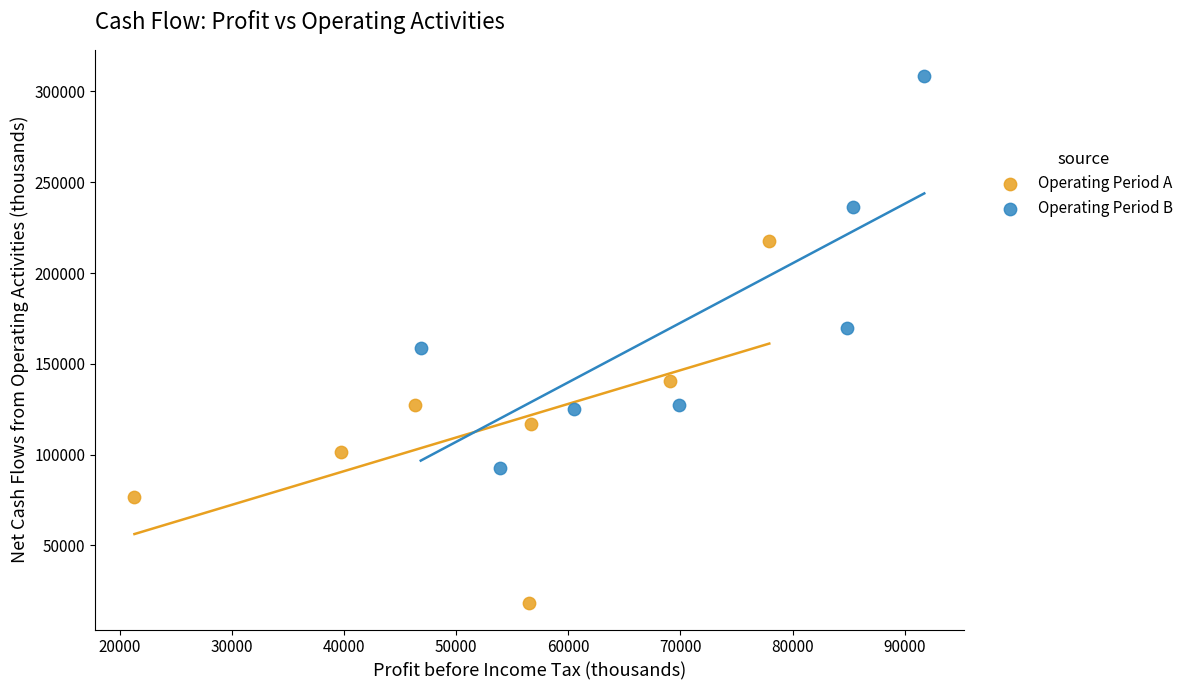

Which series has the largest Y range (max minus min)?

Operating Period B